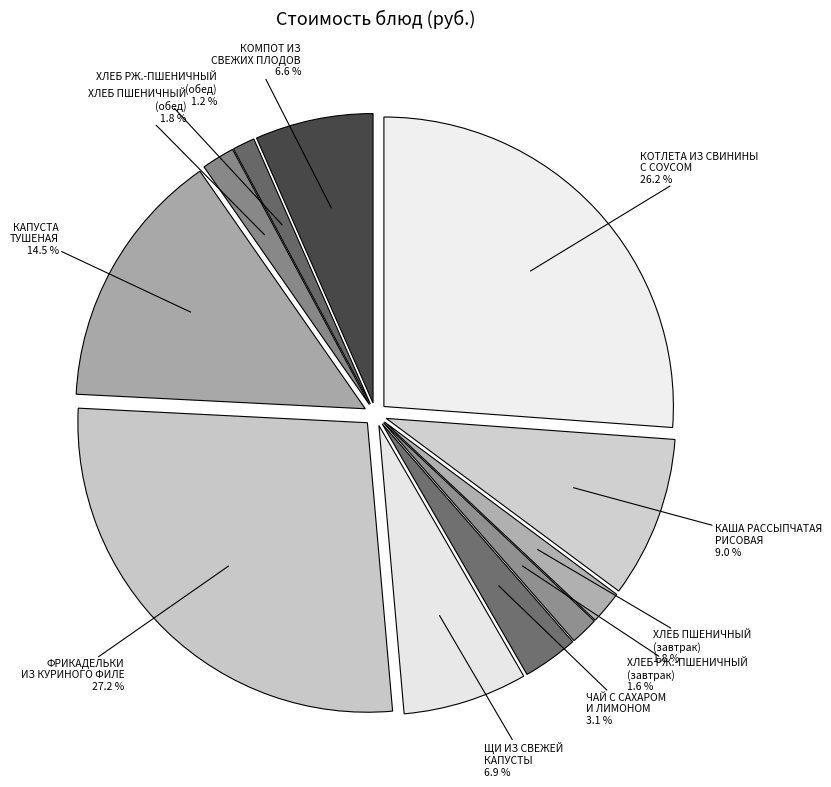

Is there a majority slice in this chart?

No